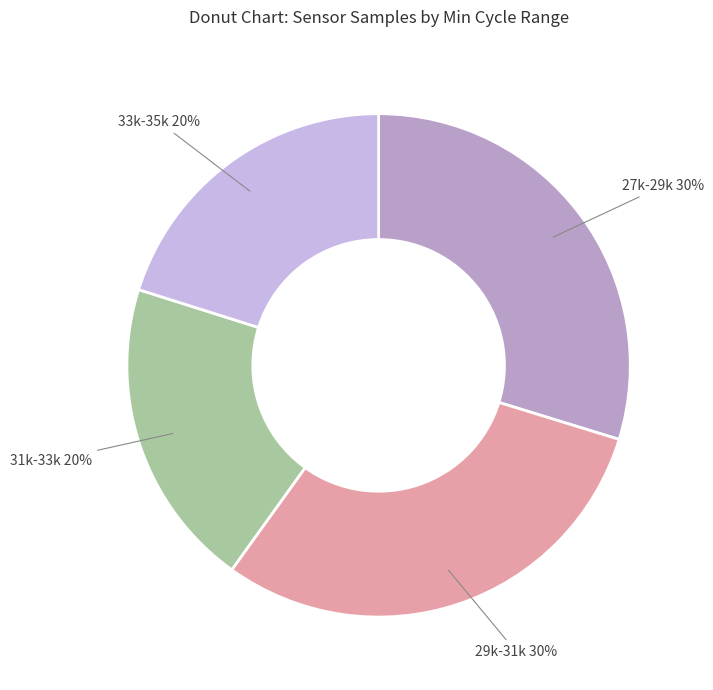

Is there any slice that represents more than half of the pie?

No